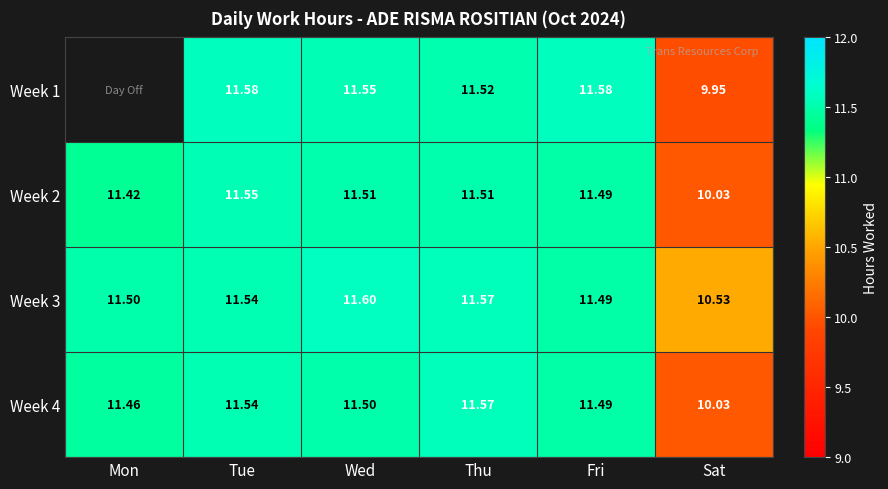

Is the value of Week 3 at Thu greater than the value of Week 1 at Tue?

No